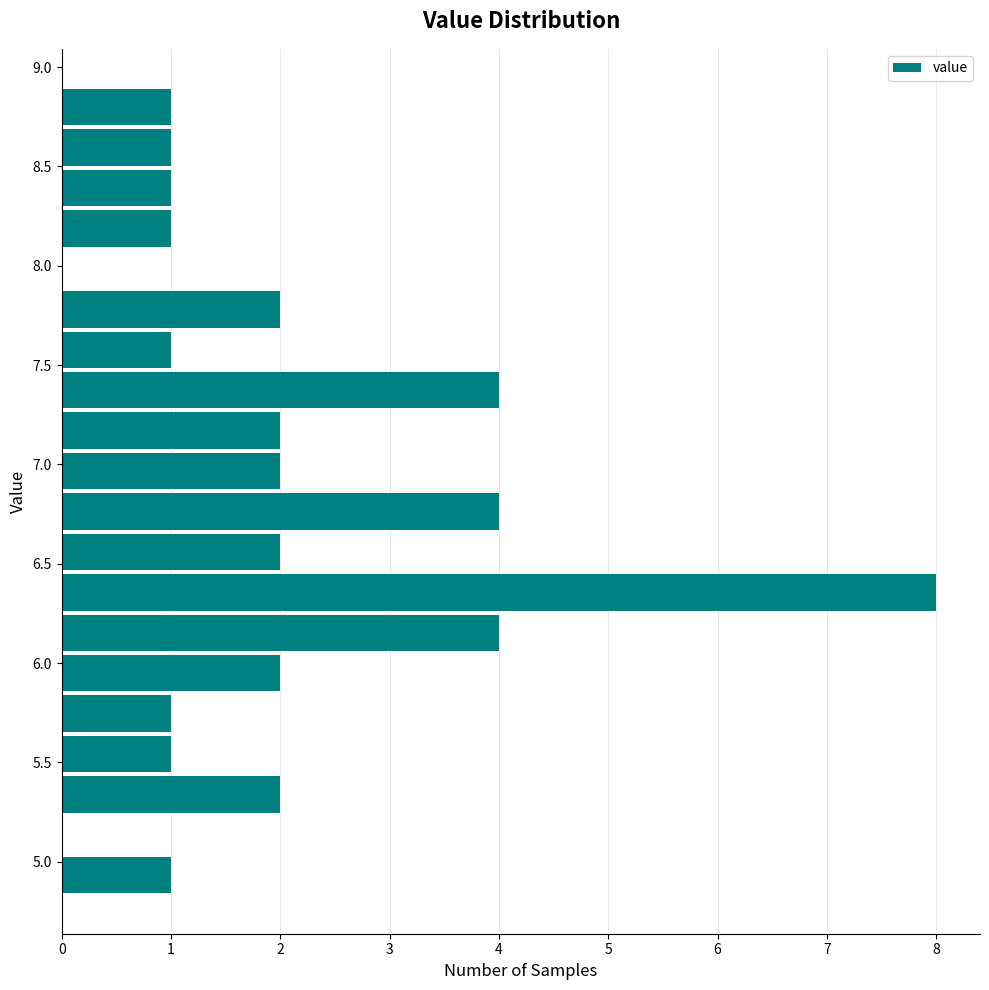

How long is the bar that spans 8.30 to 8.50 on the y-axis? Neither the bar edges nor the lengths are printed on the chart, so give them approximately, as read against the axes.

1